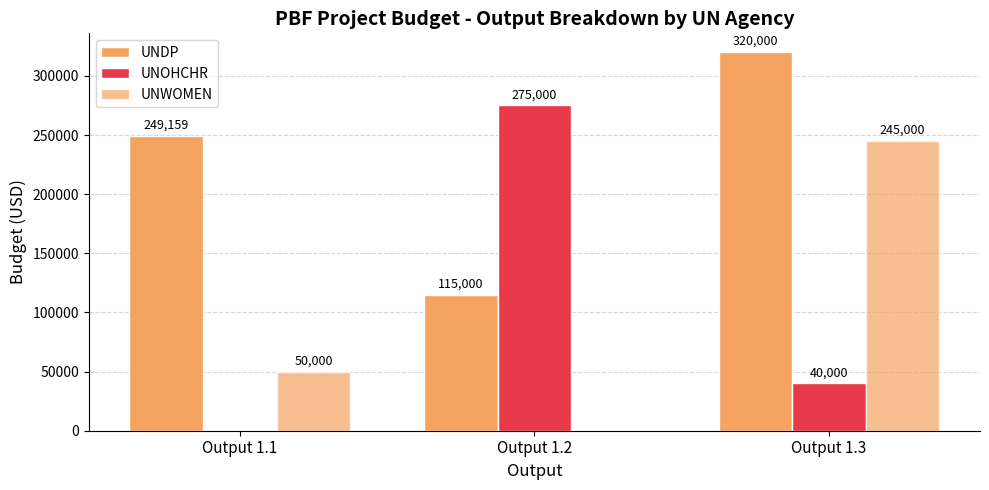

The value of UNWOMEN at Output 1.3 is 84670.1. True or false?

False